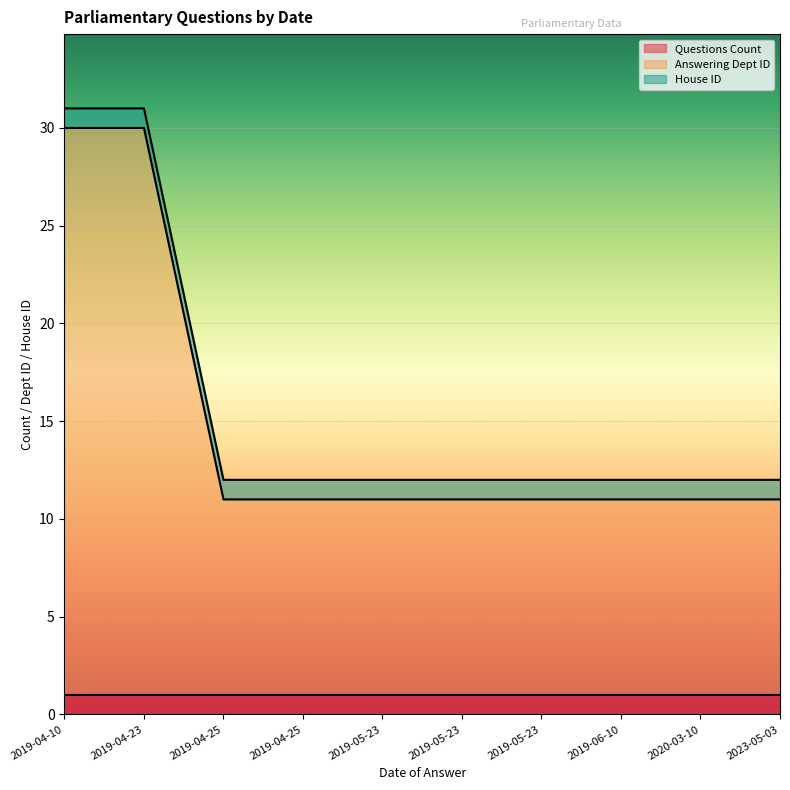

What is the difference between the maximum and minimum values in the Answering Dept ID series?

19